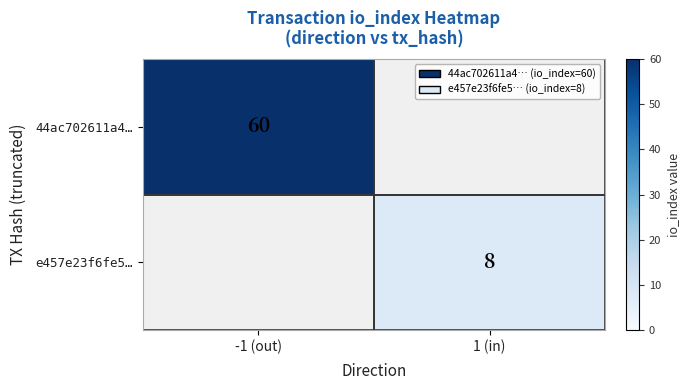

Is the value of e457e23f6fe5… at 1 (in) greater than the value of 44ac702611a4… at -1 (out)?

No